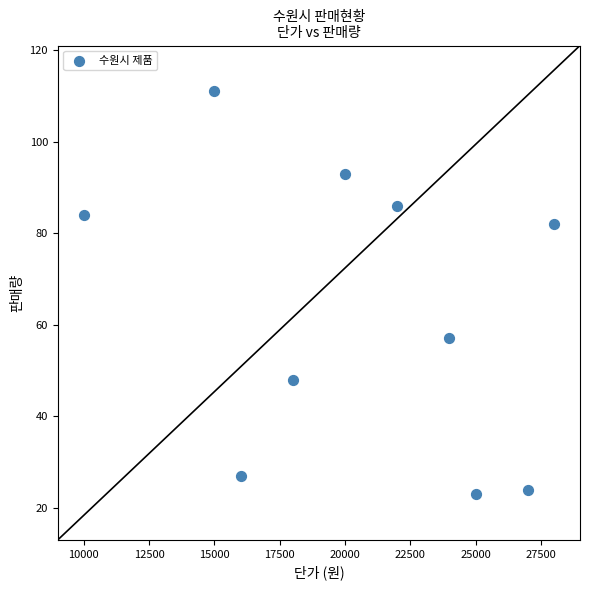

What is the average Y value?

64